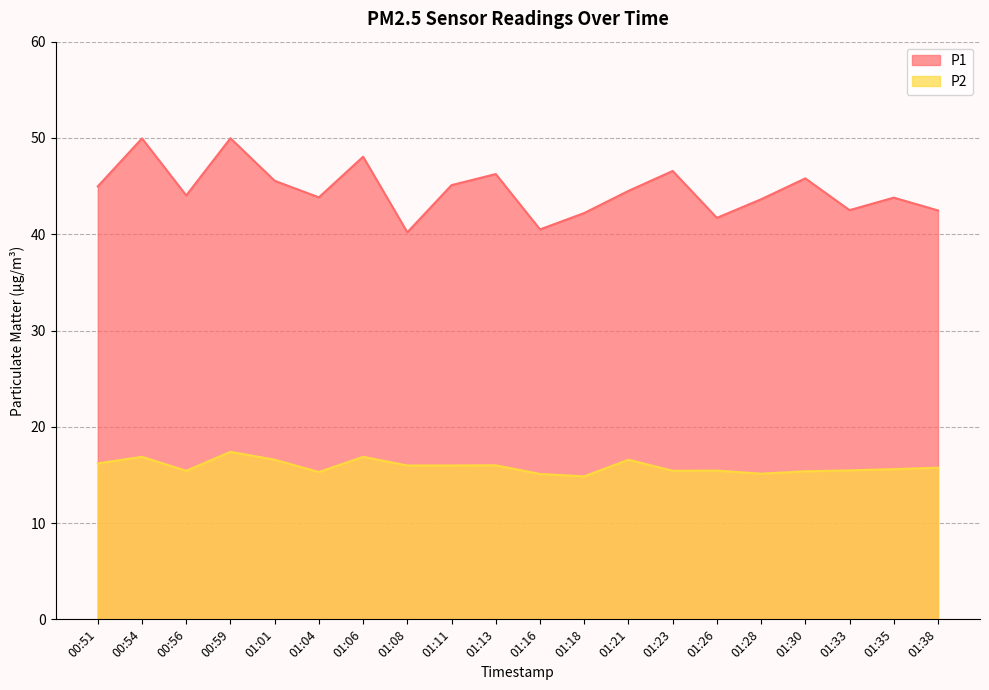

Does the chart have visible grid lines?

Yes